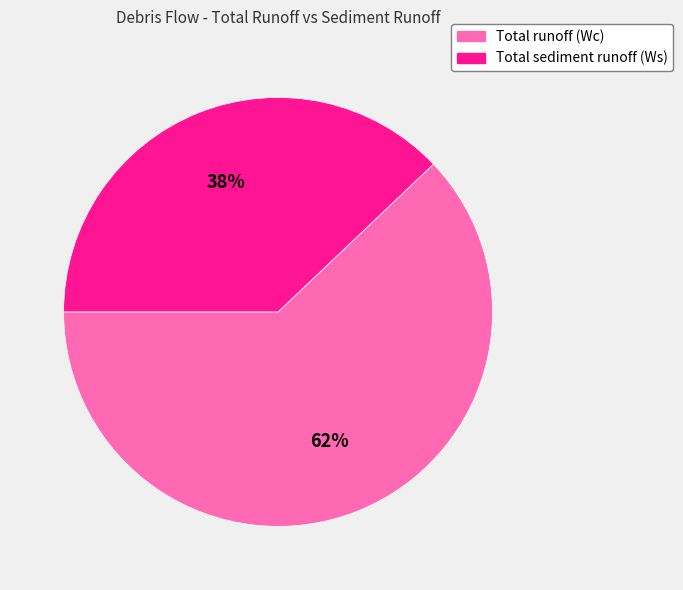

Rank the categories by value from lowest to highest.

Total sediment runoff (Ws), Total runoff (Wc)